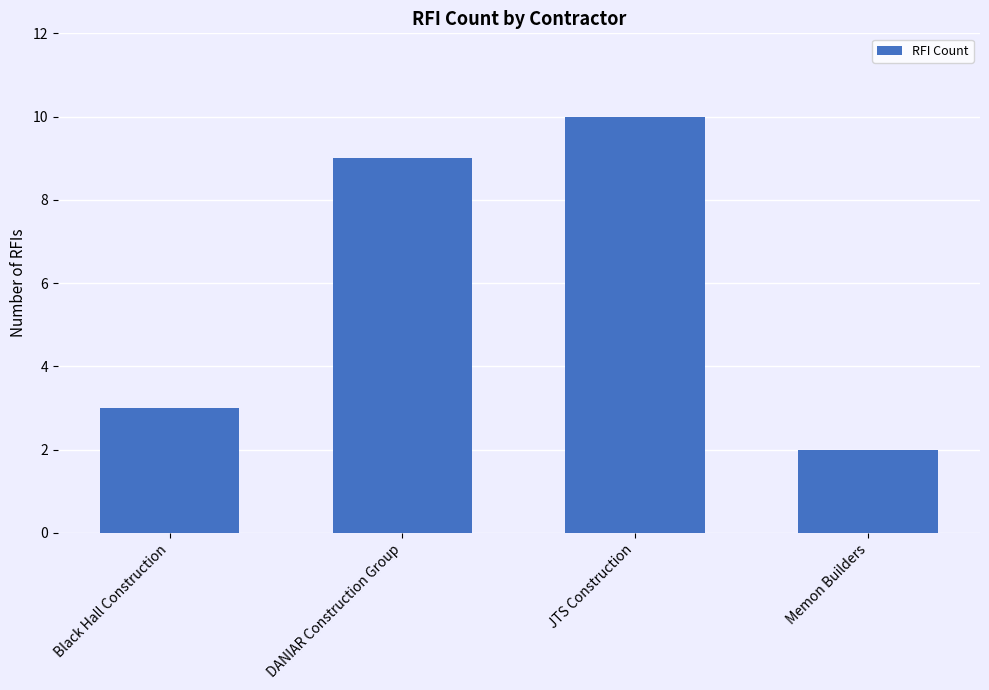

What is the greatest value displayed?

10